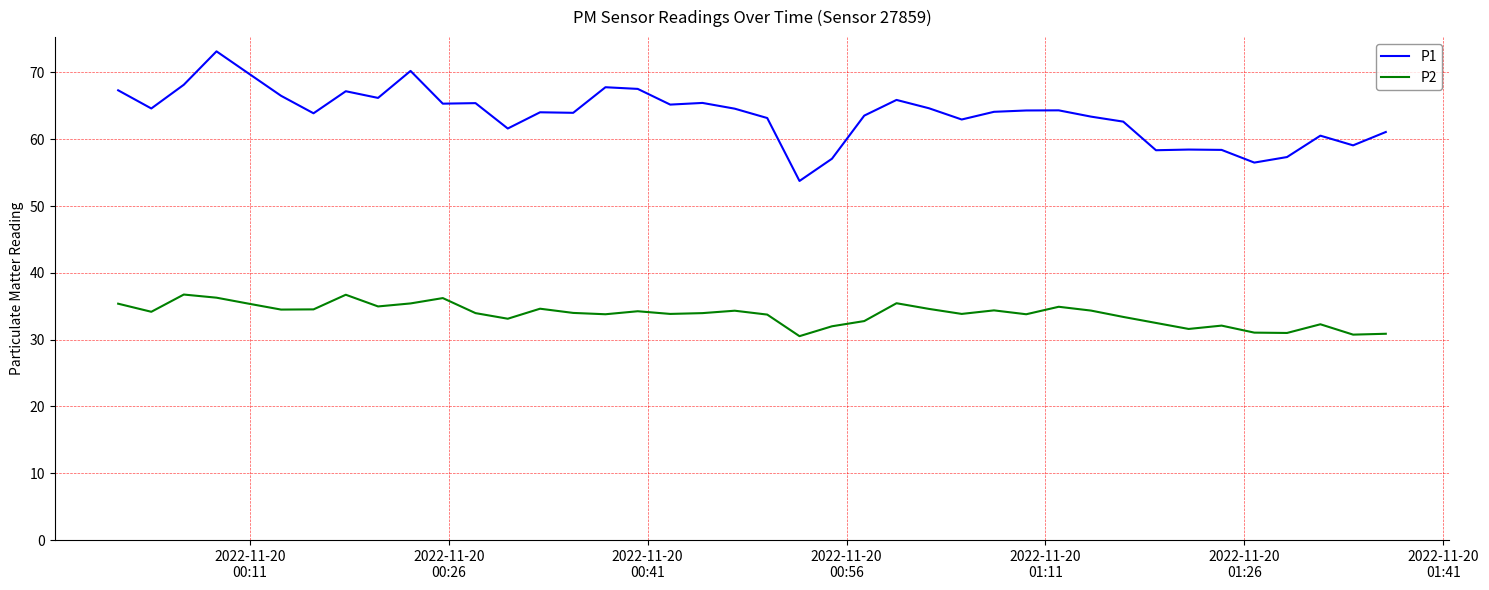

Which series has the largest total across all categories?

P1